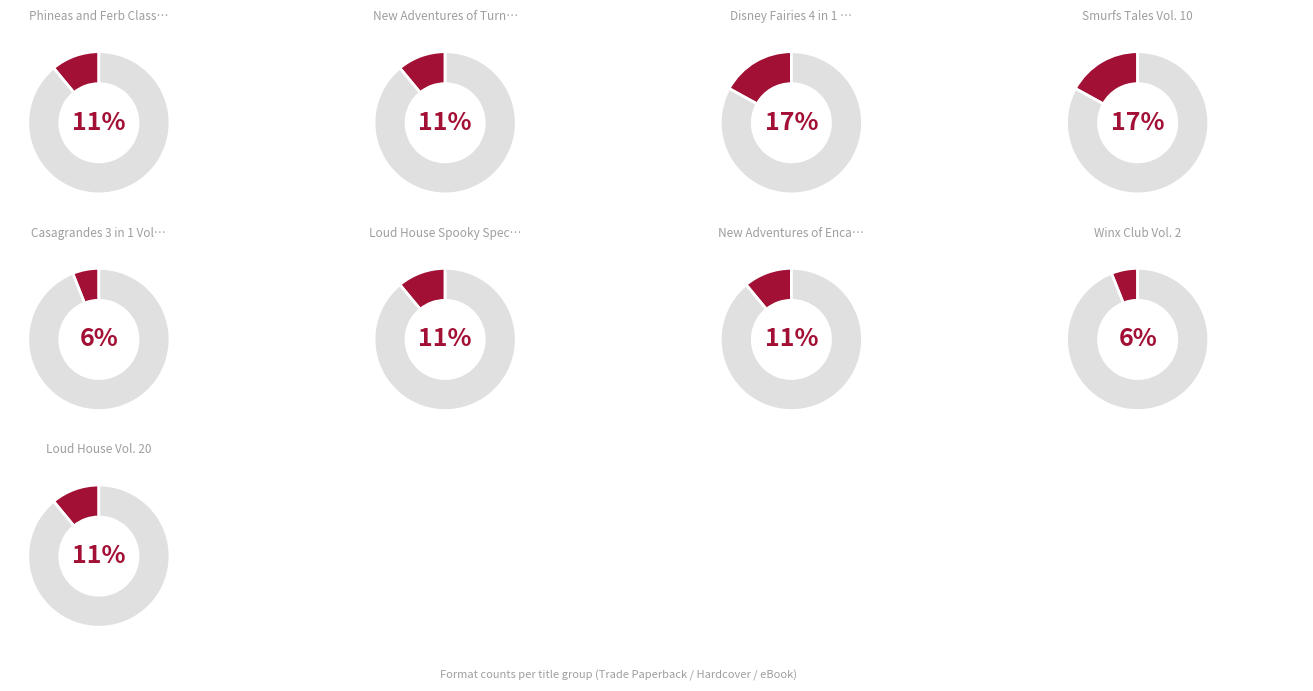

What is the total percentage of Casagrandes 3 in 1 Vol. 2 and Loud House Vol. 20?

16.7%